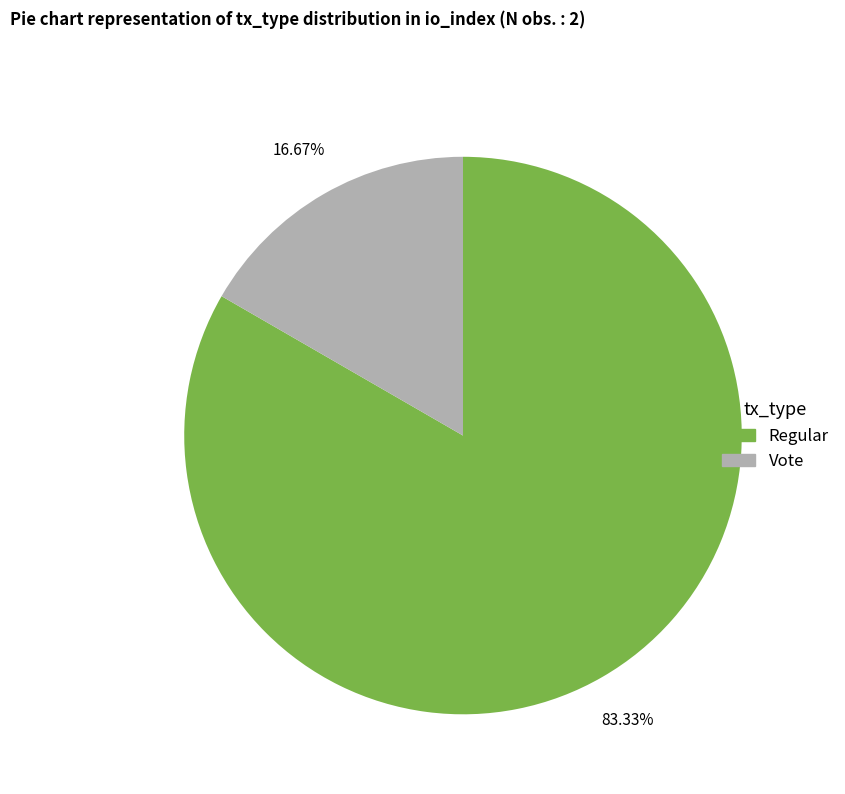

What is the majority slice?

Regular